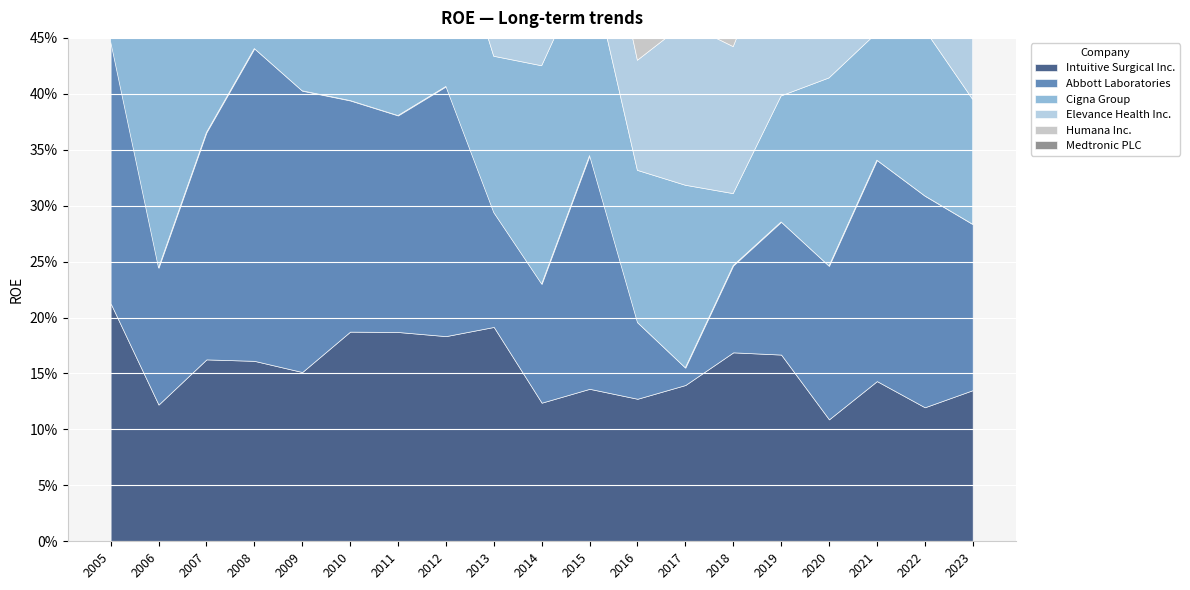

How many data points does each series have?

19